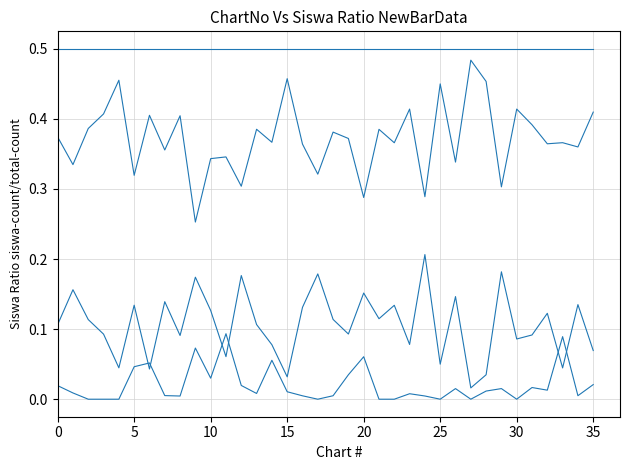

Does the chart display data point markers on the line(s)?

No